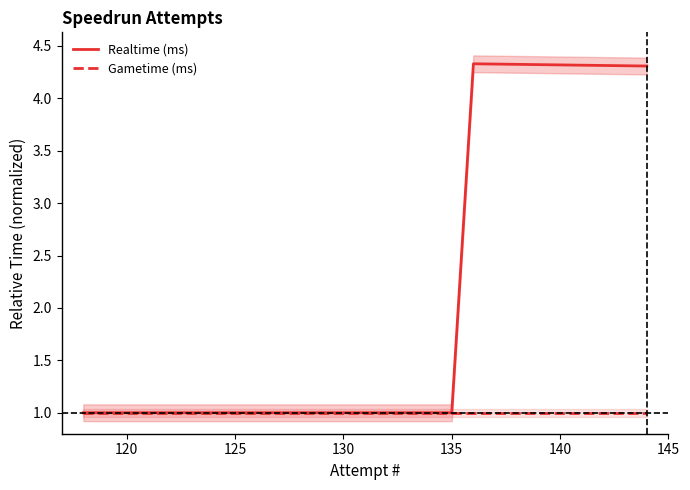

Reading left to right, what are all the values shown in this chart?

Realtime (ms): 1.0	1.0	1.0	1.0	1.0	1.0	1.0	1.0	1.0	1.0	1.0	1.0	1.0	1.0	1.0	1.0	1.0	1.0	4.3	4.3
Gametime (ms): 1.0	1.0	1.0	1.0	1.0	1.0	1.0	1.0	1.0	1.0	1.0	1.0	1.0	1.0	1.0	1.0	1.0	1.0	1.0	1.0